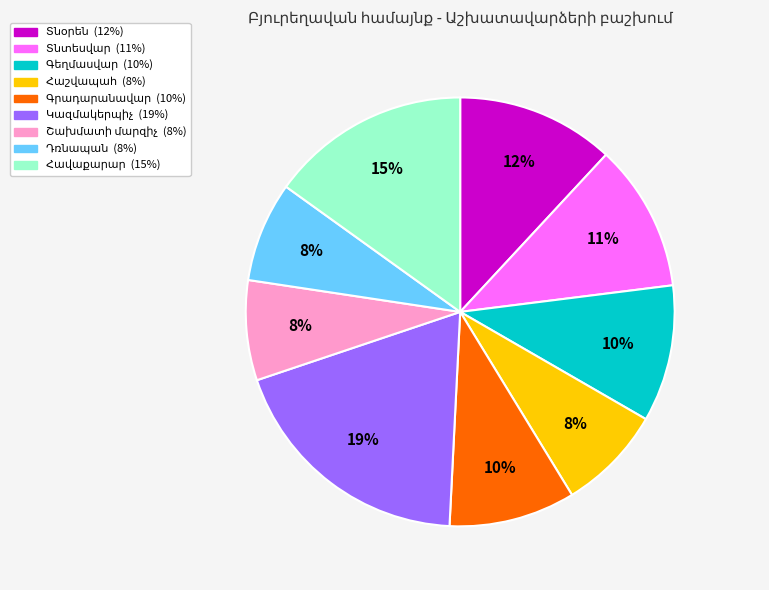

Does any single category account for the majority?

No